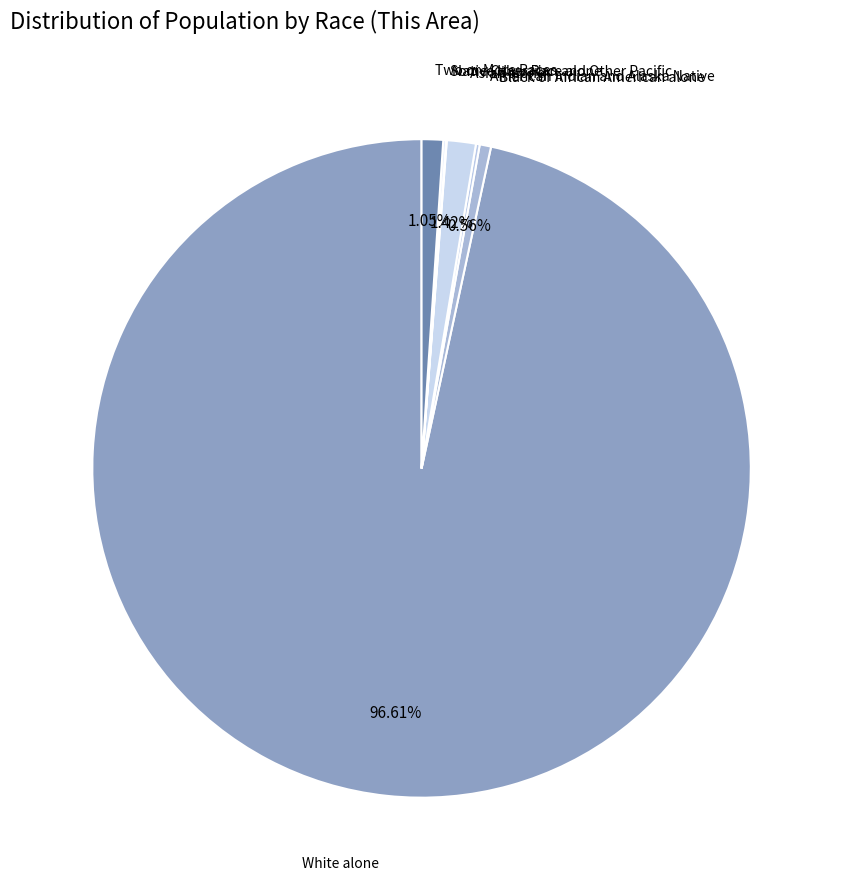

Does Black or African American alone represent more than half of the total?

No